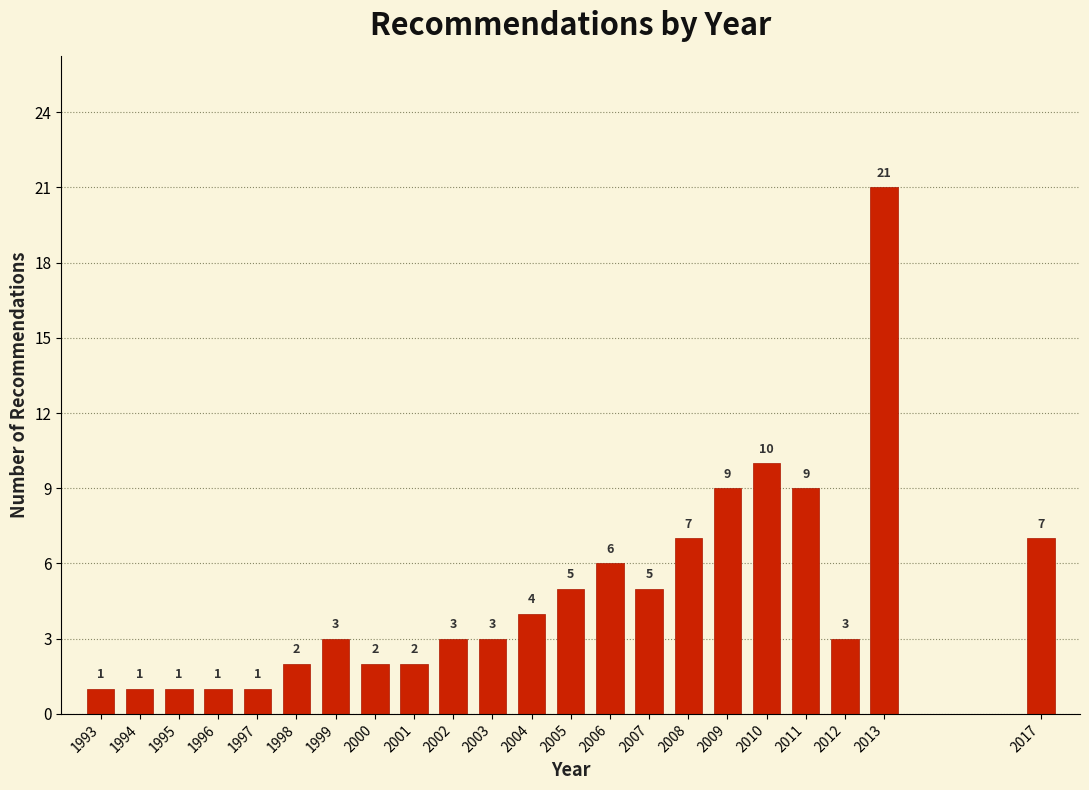

Reading left to right, list all the values displayed in this chart.

1	1	1	1	1	2	3	2	2	3	3	4	5	6	5	7	9	10	9	3	21	7